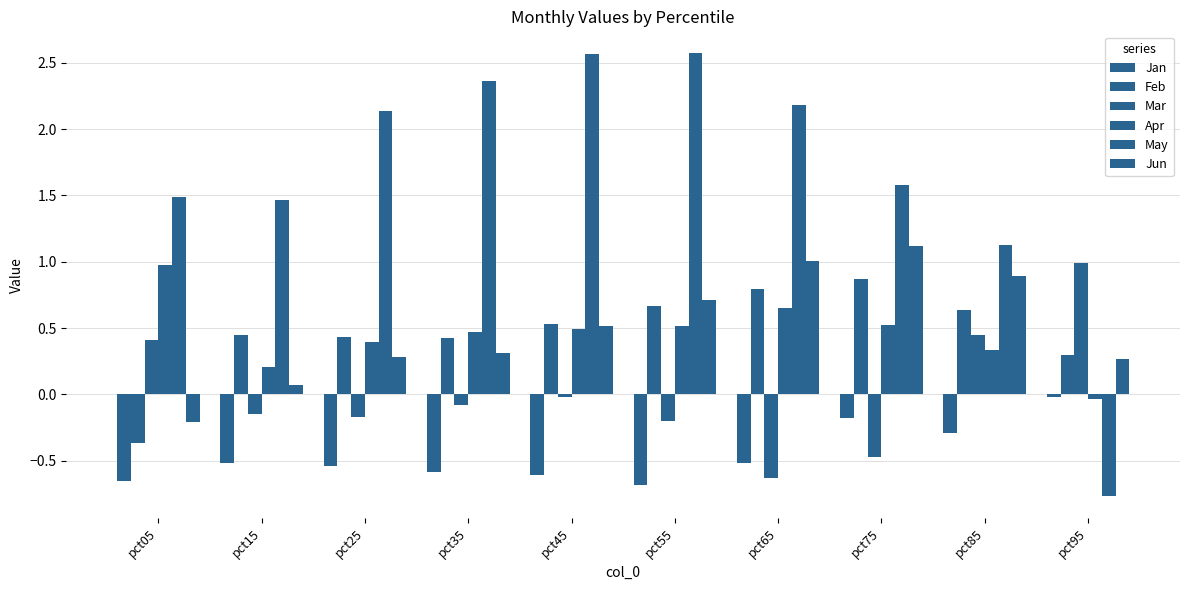

Which series changed the most between pct05 and pct95?

May